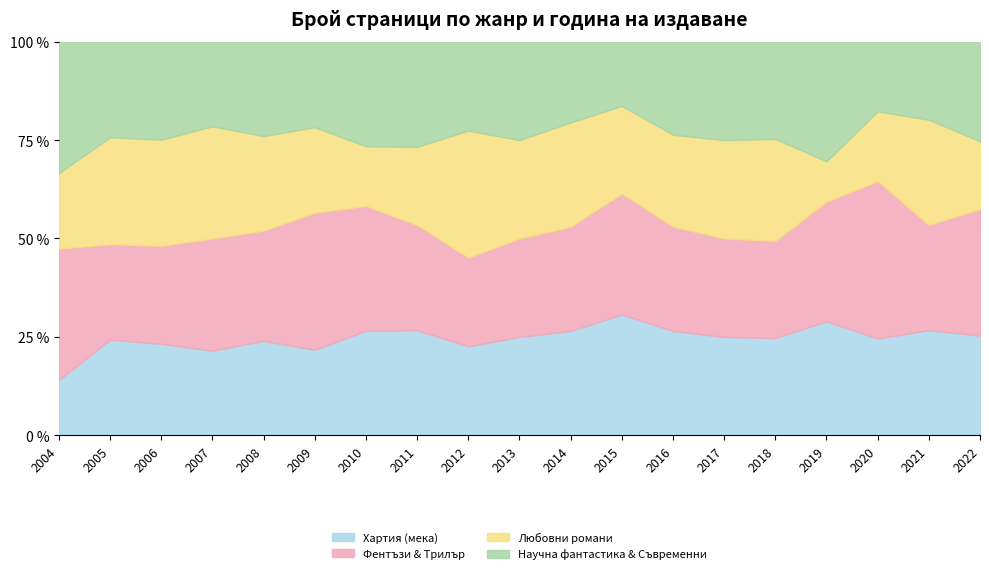

Which has a higher value, 2016 or 2014?

2014